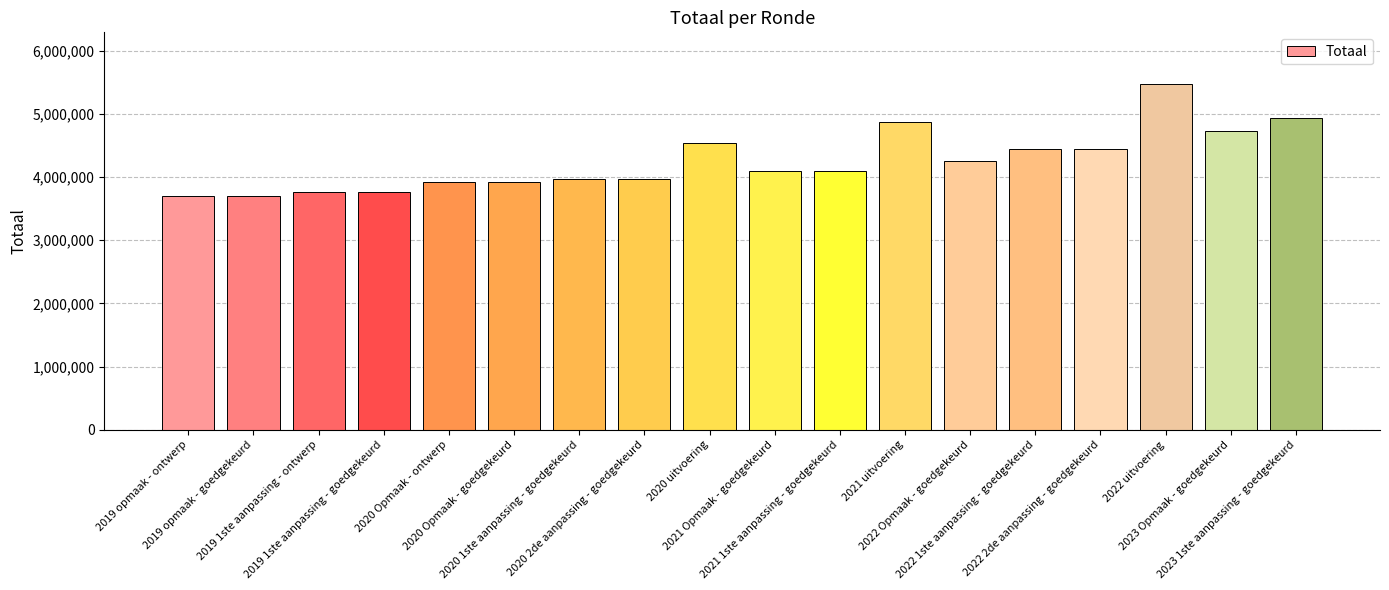

What is the average value?

4252199